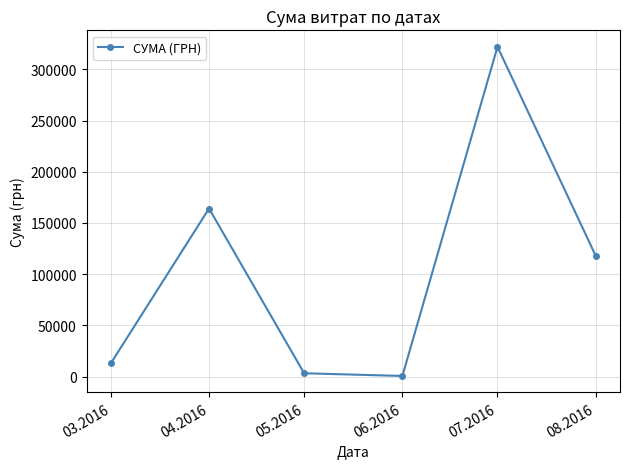

The value at 05.2016 is 3225.4. True or false?

True